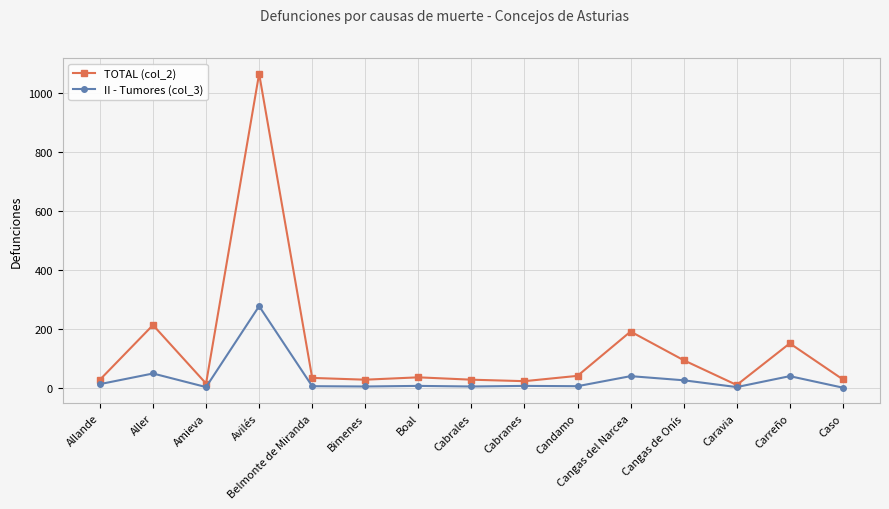

What are all the series names shown in the legend?

TOTAL (col_2), II - Tumores (col_3)